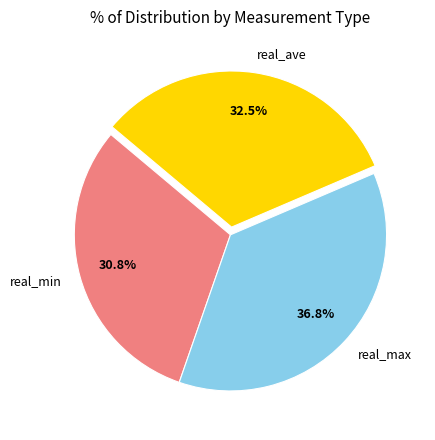

To the nearest percent, what percentage of the pie is real_max?

37%